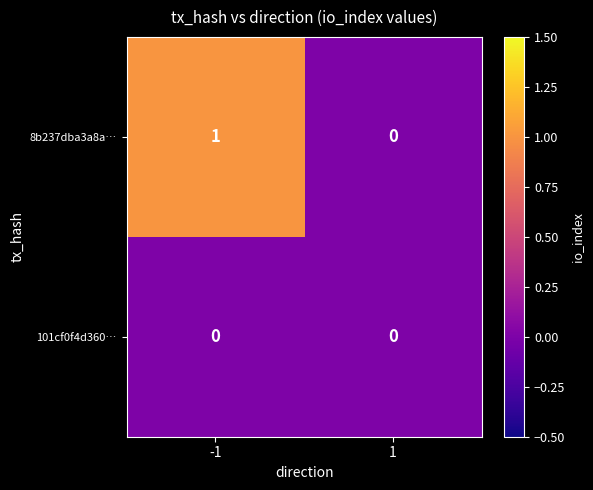

At -1, list the series in order from smallest to largest.

101cf0f4d360…, 8b237dba3a8a…